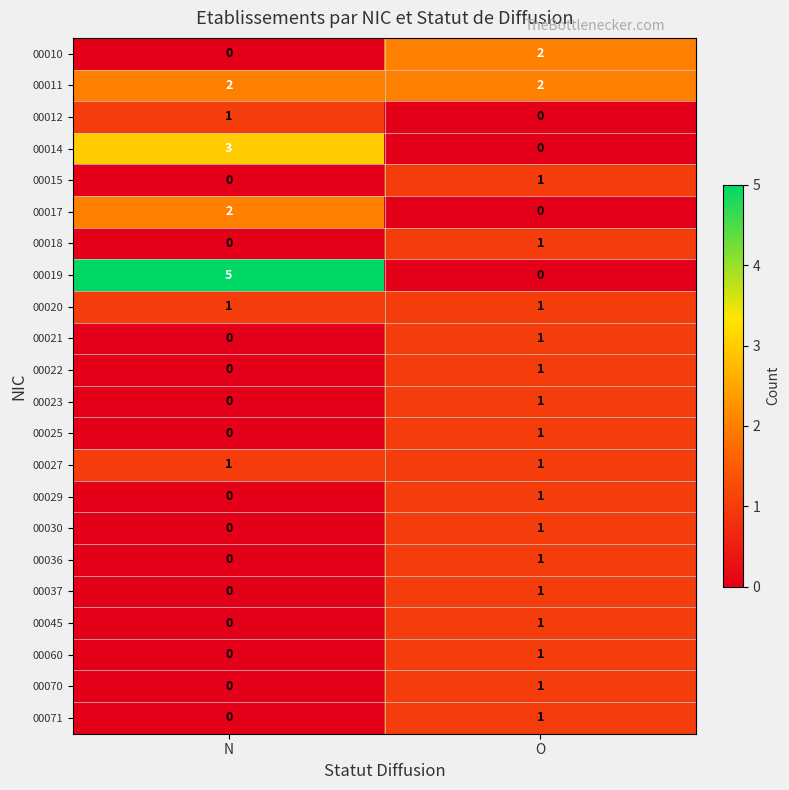

How many data points does each series have?

2